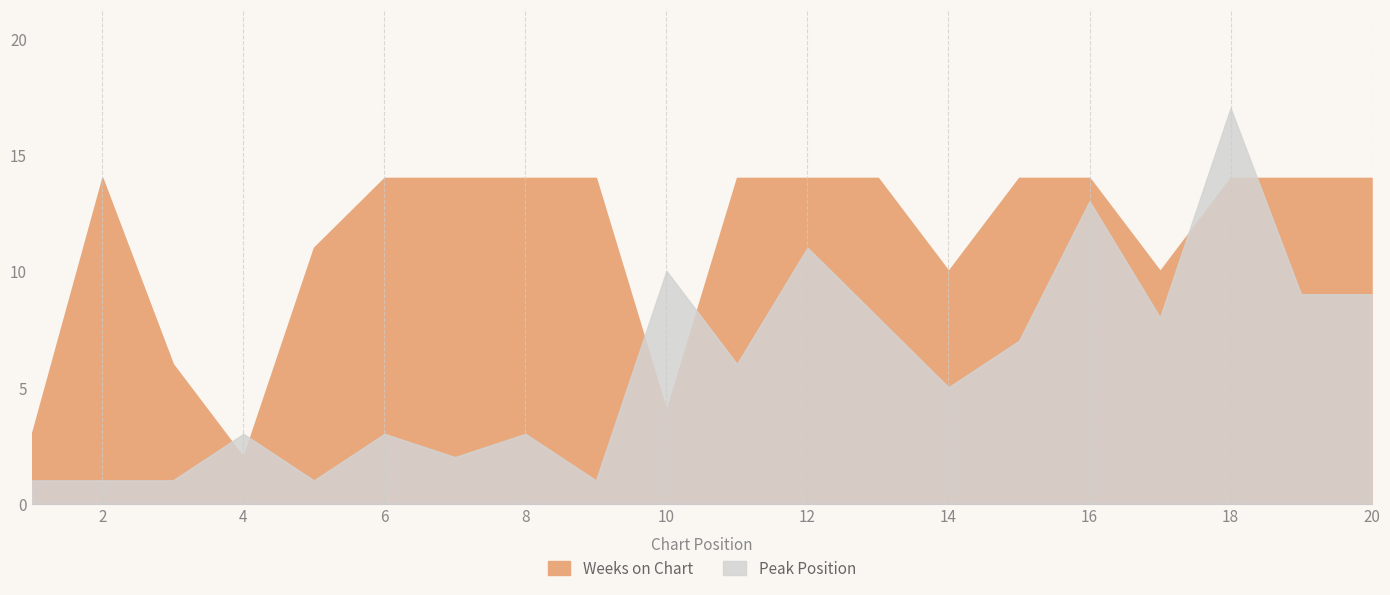

Is it true that Weeks on Chart equals 1 at 1?

False